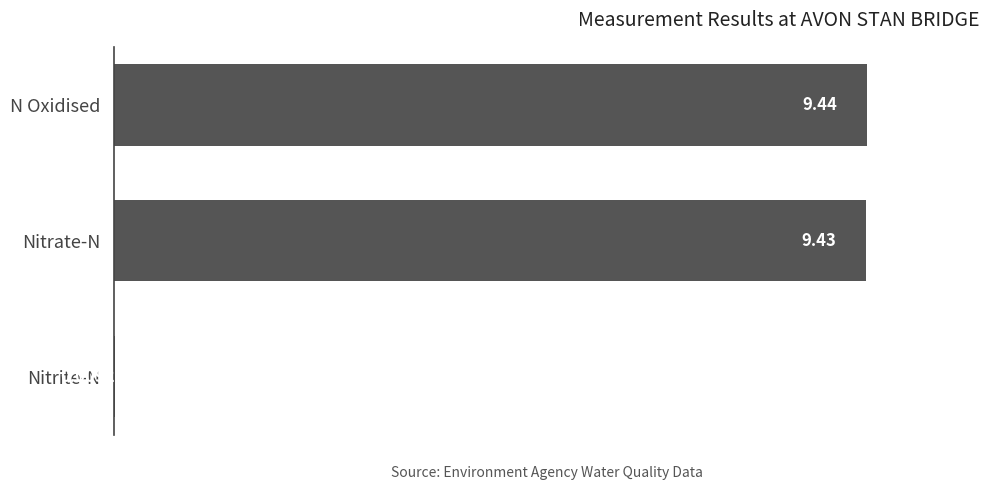

Between N Oxidised and Nitrite-N, which is larger?

N Oxidised